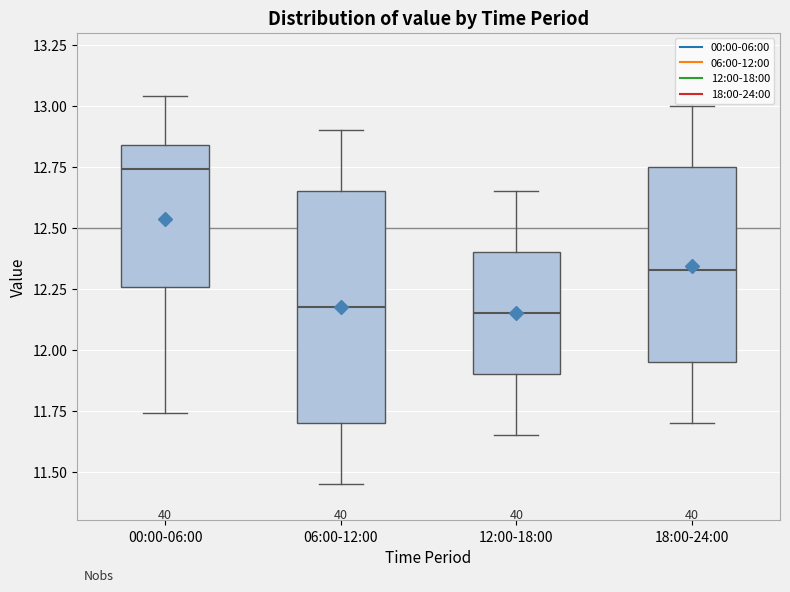

Where does the median line of the box for 18:00-24:00 sit on the y-axis? The values are not printed on the chart, so give them approximately, as read against the axis.

12.35